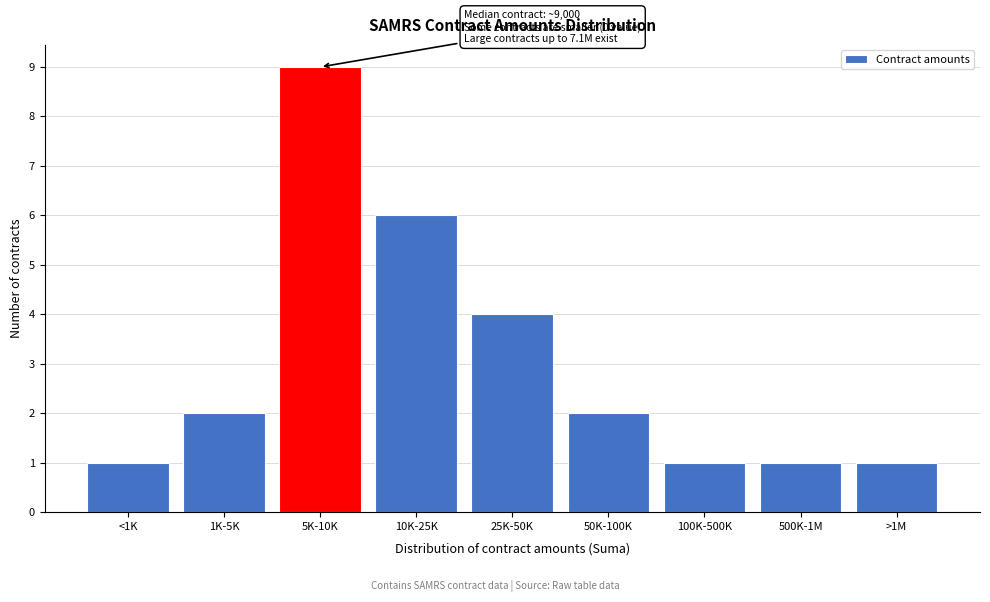

Reading left to right, transcribe all the data shown in this chart.

<1K=1	1K-5K=2	5K-10K=9	10K-25K=6	25K-50K=4	50K-100K=2	100K-500K=1	500K-1M=1	>1M=1